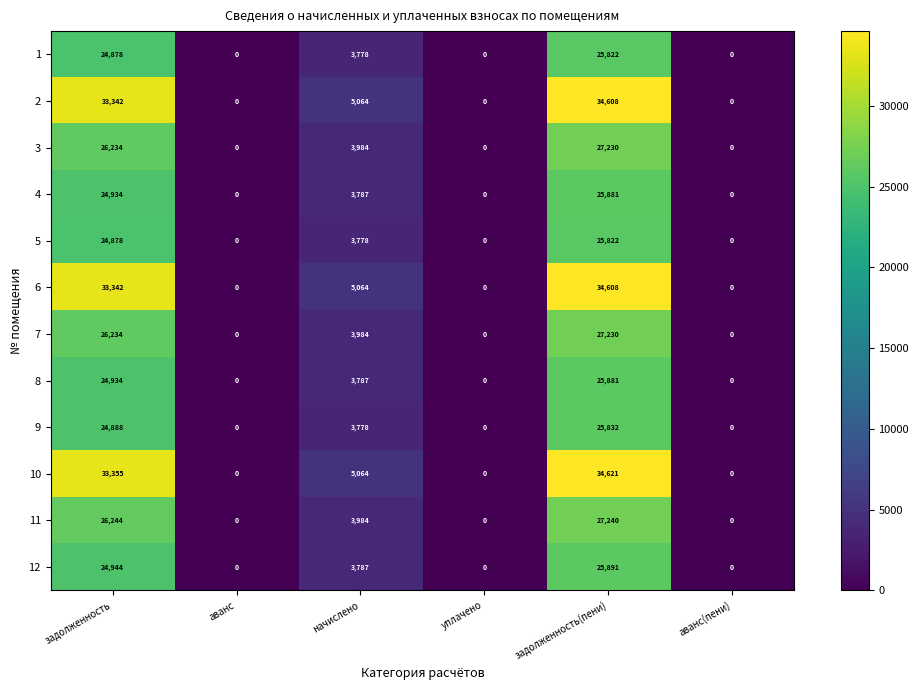

How many series are shown in this chart?

12